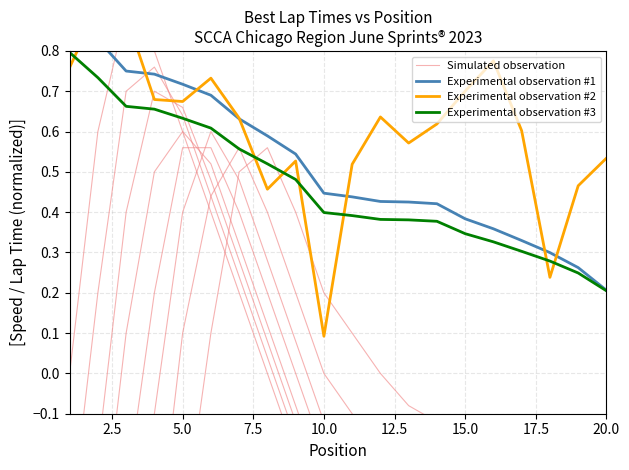

The value of Experimental observation #3 at 15.0 is 0.5. True or false?

False